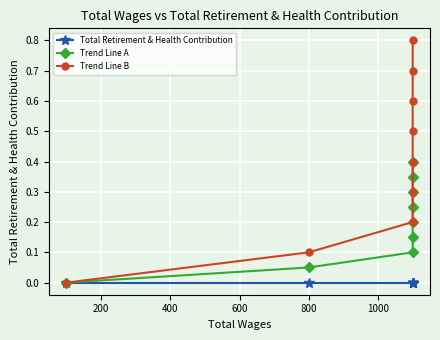

What is the sum of all Trend Line A values?

1.8